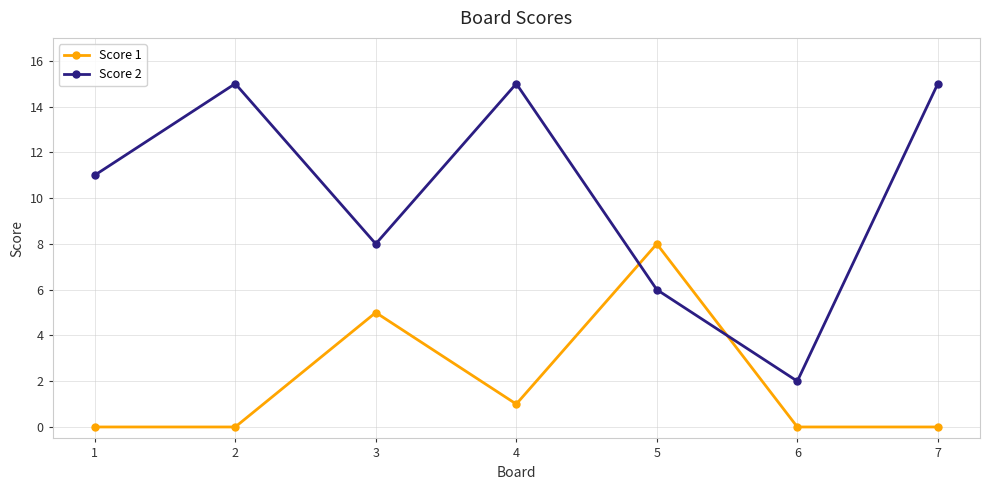

What is the spread (max minus min) of values at 3?

3